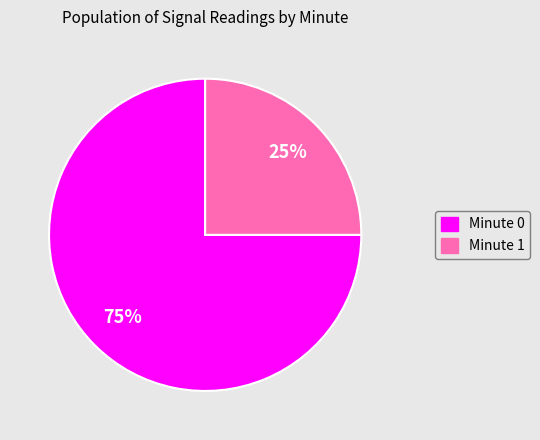

Is there a majority slice in this chart?

Yes